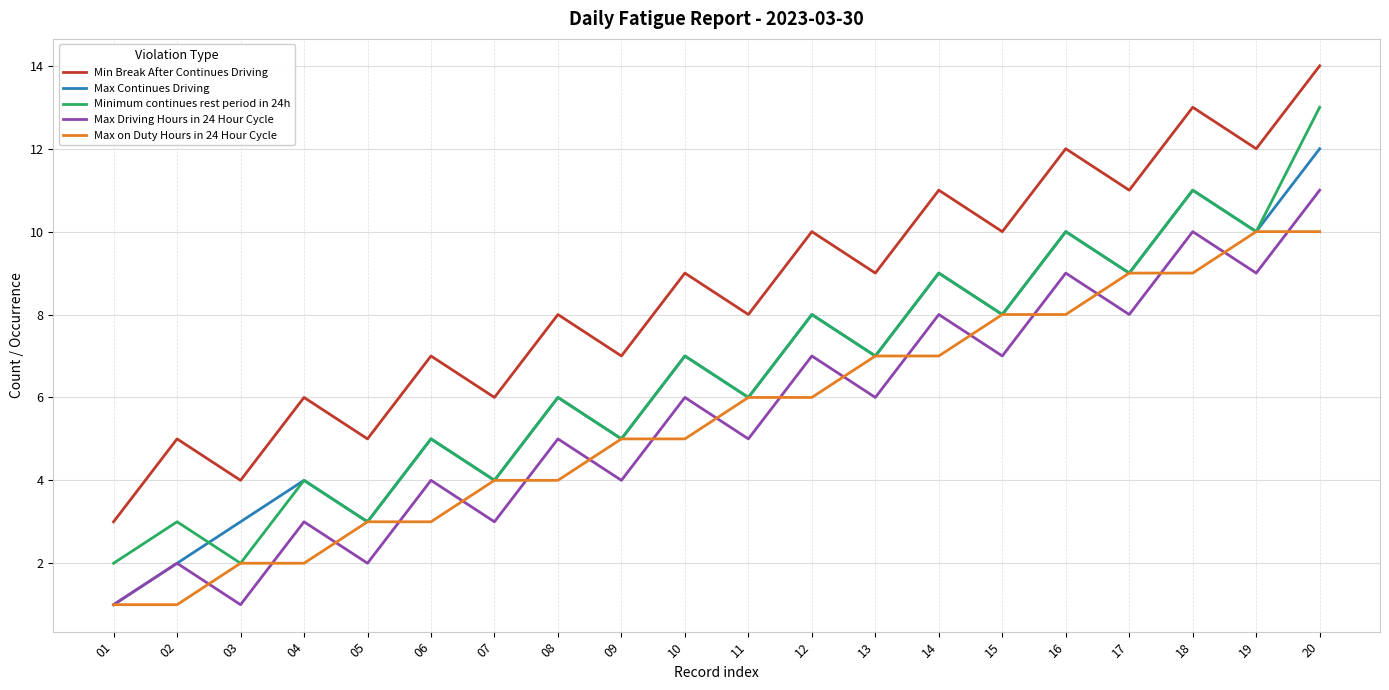

What is the difference between the second highest and second lowest values in the Max Continues Driving series?

9